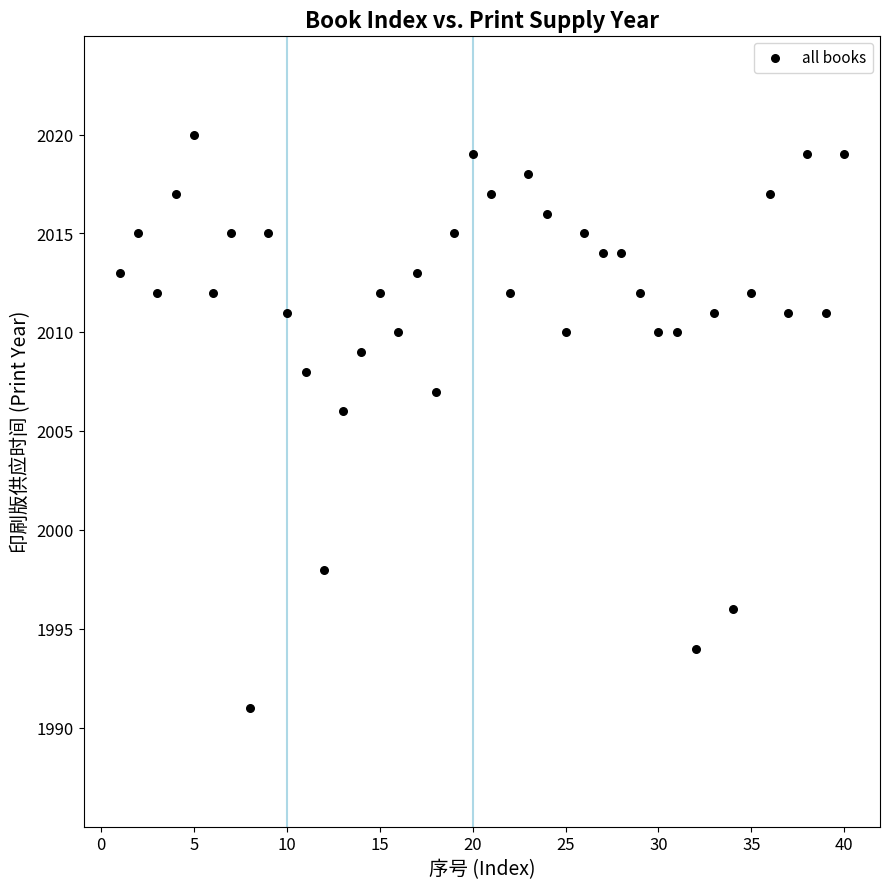

What is the range of Y values (max minus min)?

29